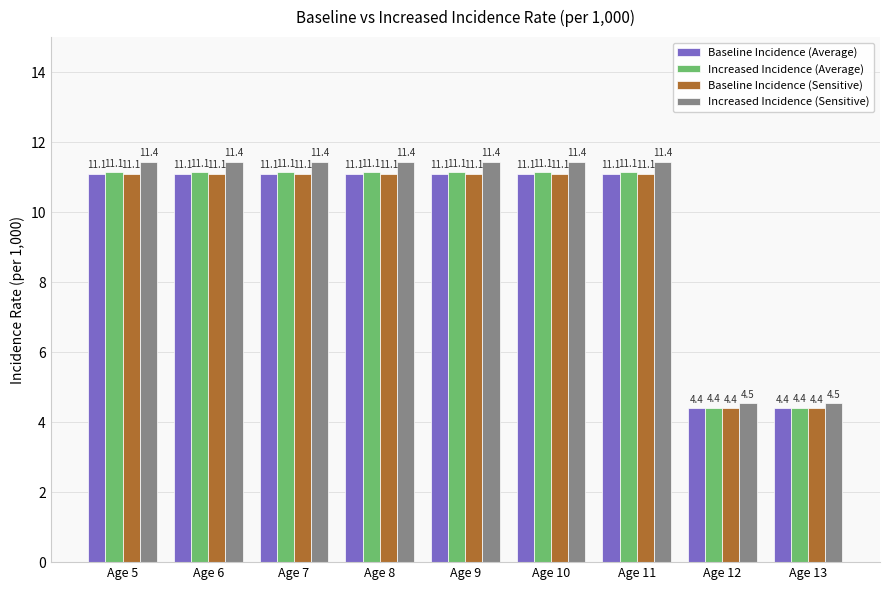

The value of Increased Incidence (Average) at Age 13 is 2.3. True or false?

False